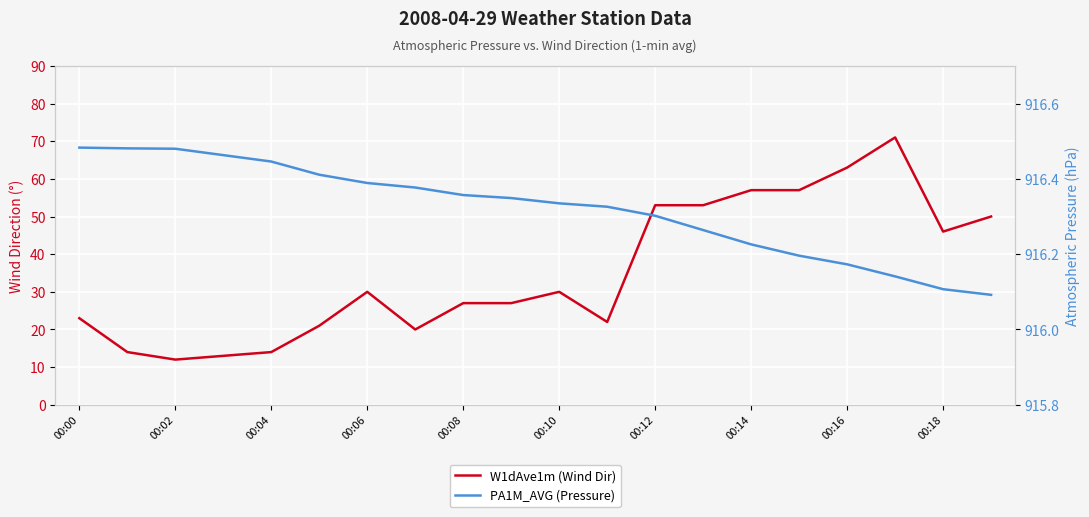

True or false: PA1M_AVG (Pressure) and W1dAve1m (Wind Dir) cross at least once.

False